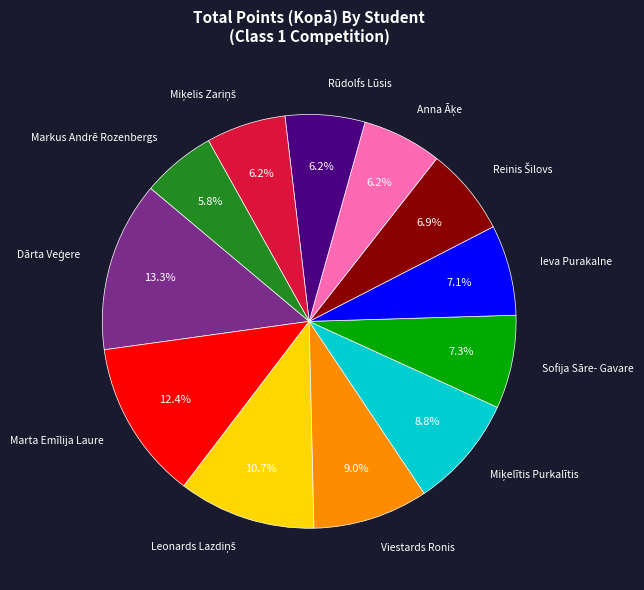

Is Sofija Sāre- Gavare the majority of the pie?

No